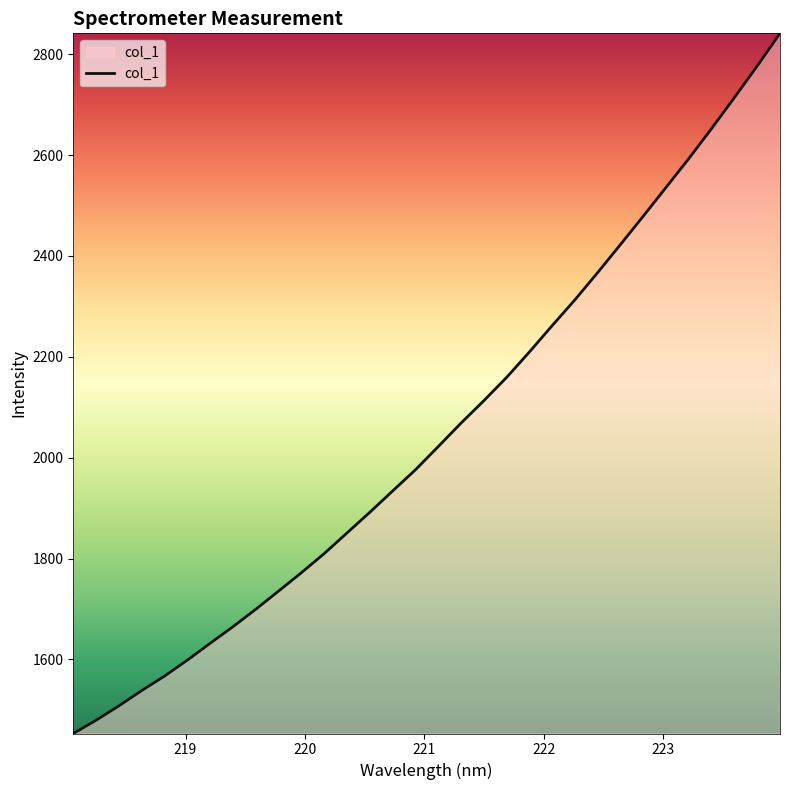

What is the smallest value displayed?

1453.2